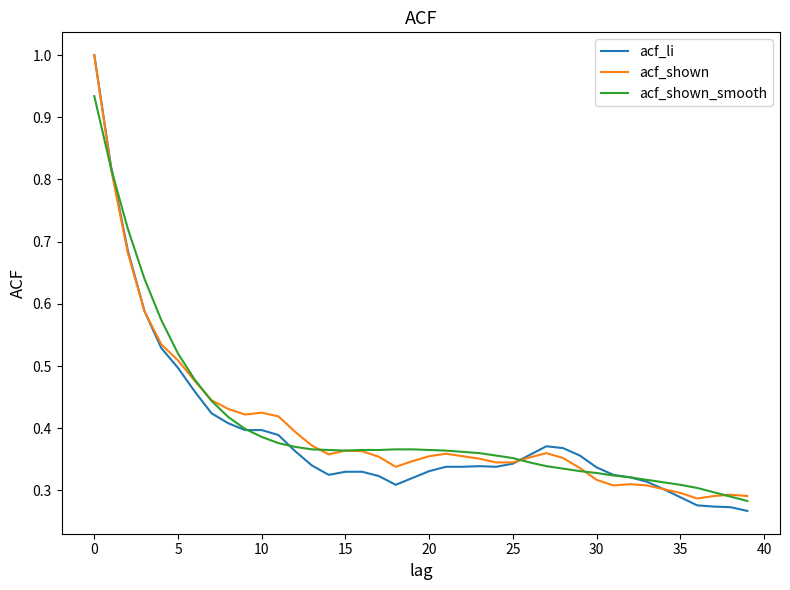

Which series has the widest spread of values?

acf_li